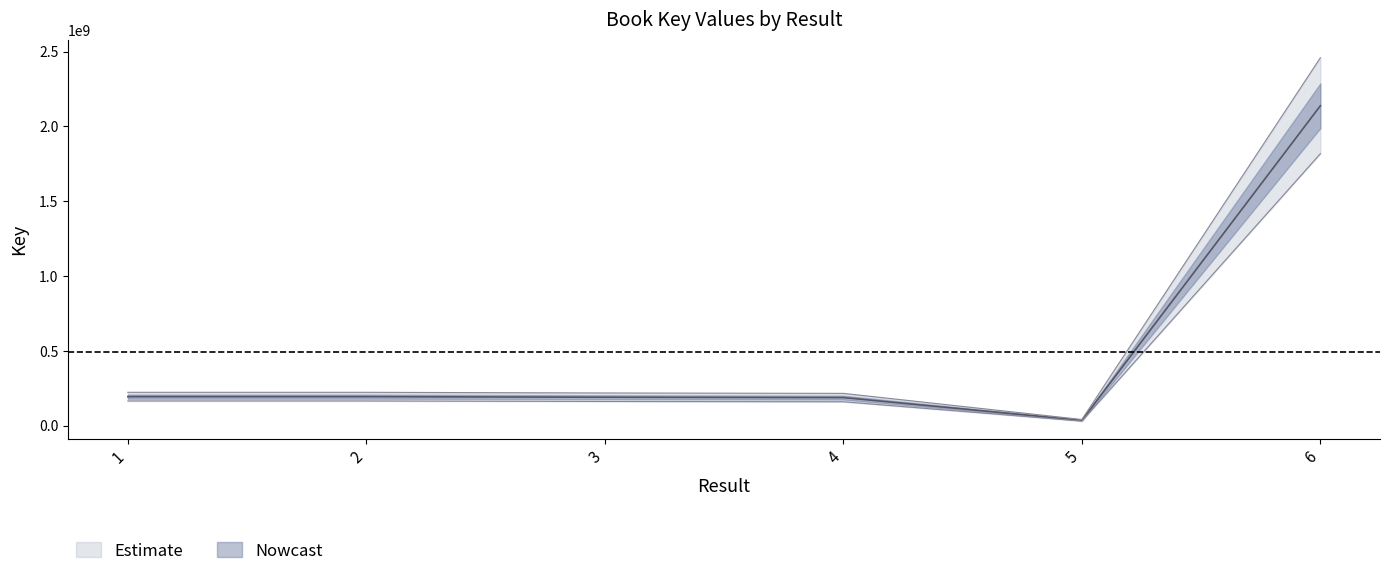

What is the difference between the values at 4 and 6?

1950747155